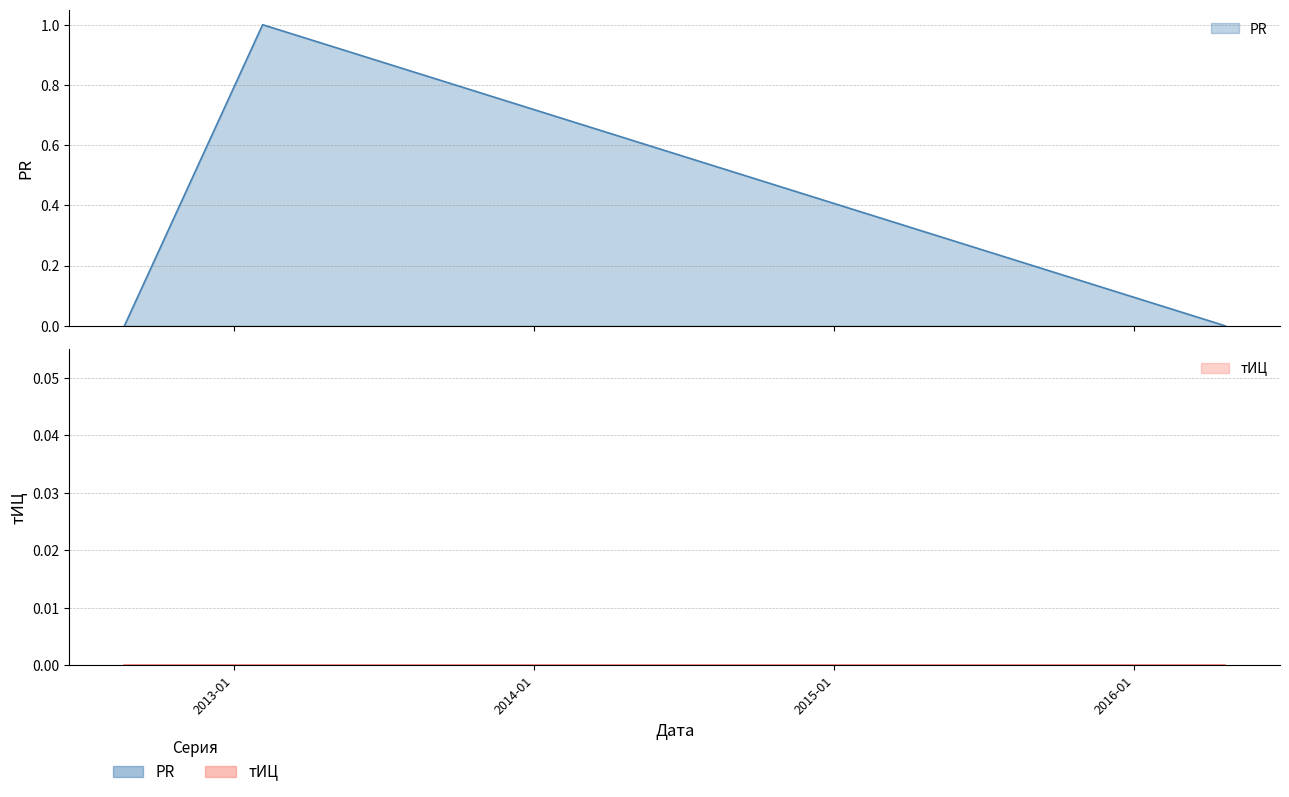

Count the values in the range 0 to 1.

3